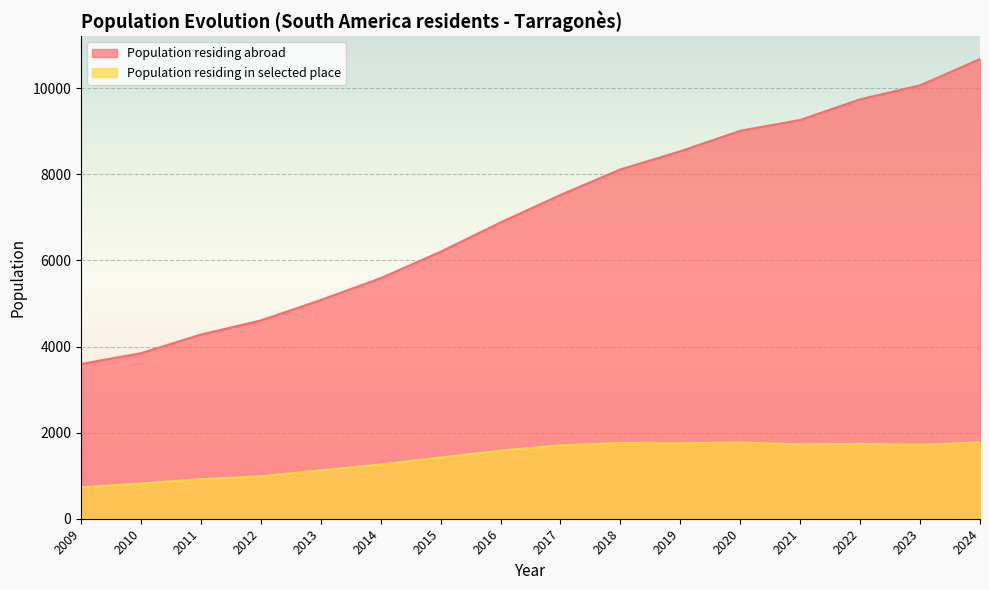

How many lines are shown in the chart?

2